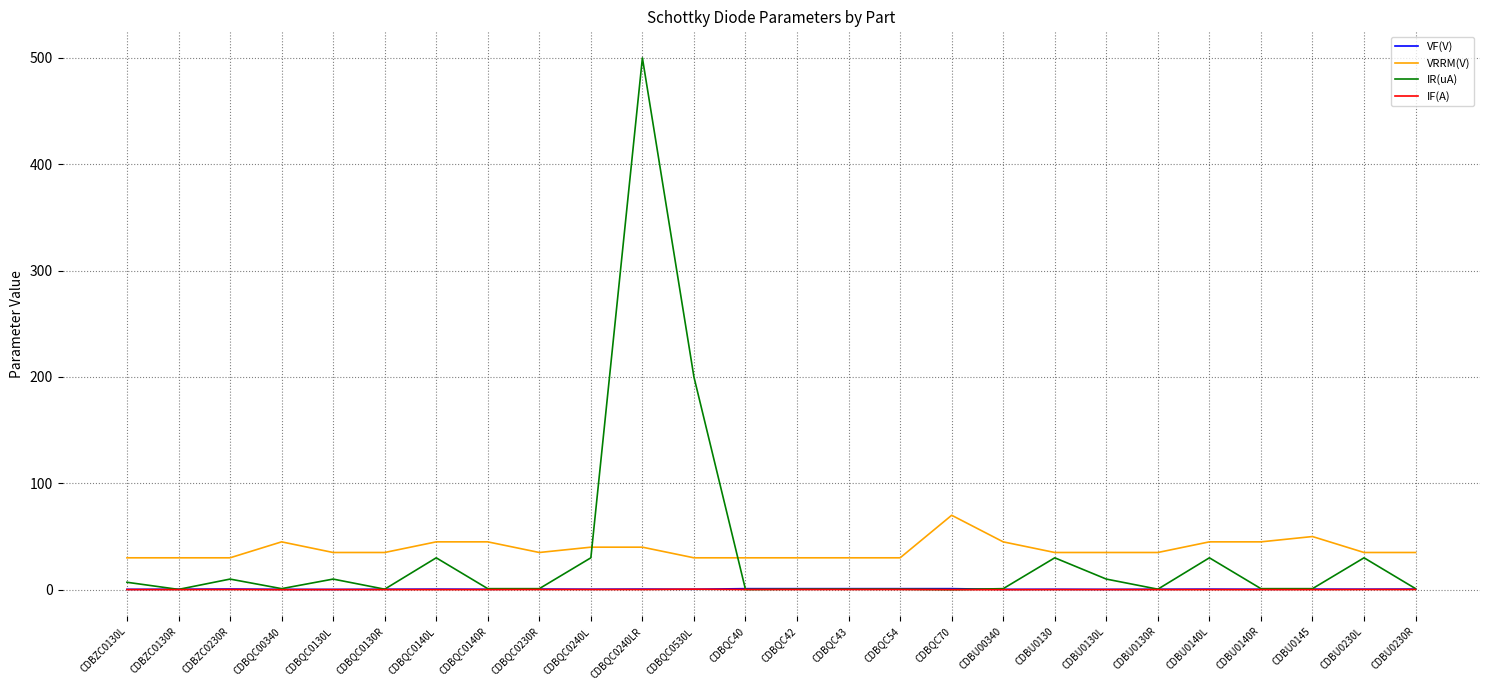

At how many categories does at least one series exceed 309?

1